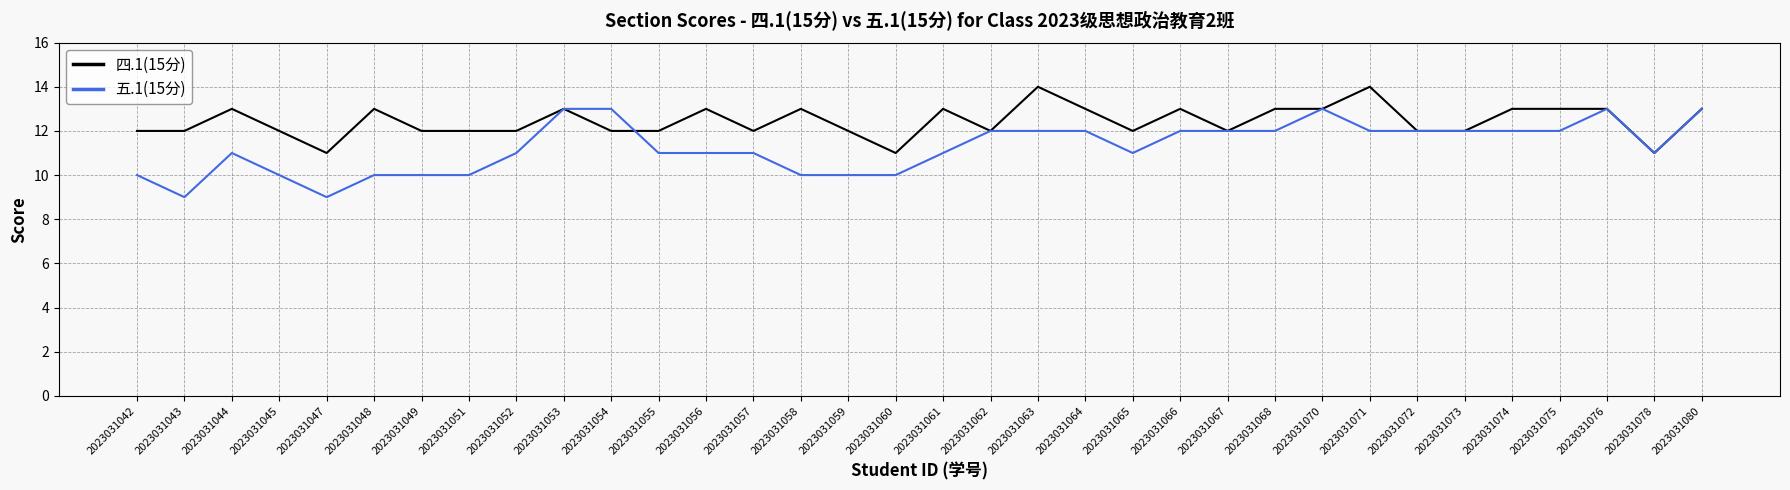

What is the maximum value shown in the chart?

14